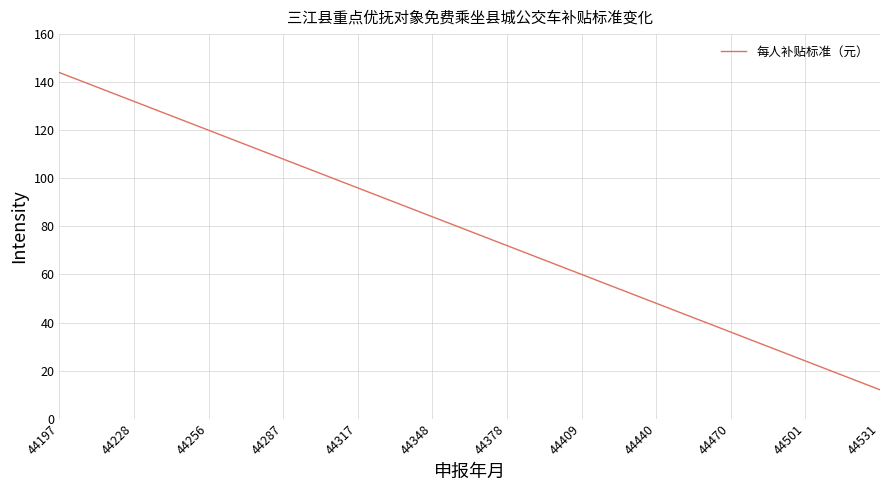

What is the difference between the second highest and second lowest values?

108